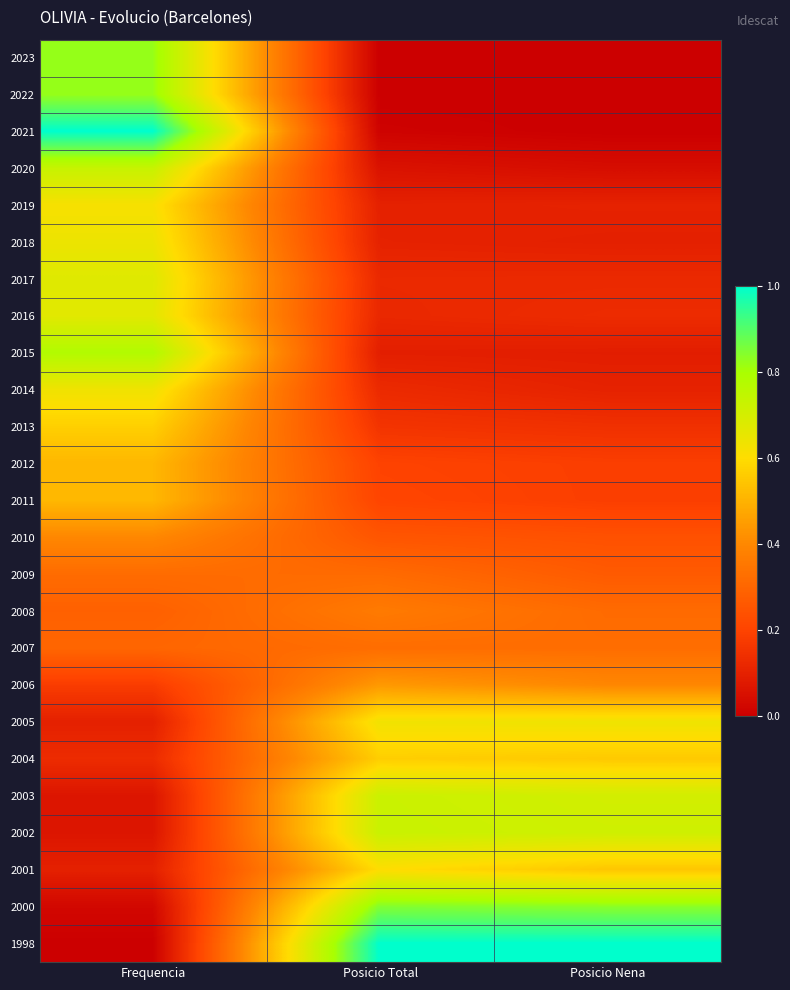

Reading right to left, extract all data points from this chart.

2023: Posicio Nena=0.0	Posicio Total=0.0	Frequencia=0.8
2022: Posicio Nena=0.0	Posicio Total=0.0	Frequencia=0.8
2021: Posicio Nena=0.0	Posicio Total=0.0	Frequencia=1.0
2020: Posicio Nena=0.0	Posicio Total=0.1	Frequencia=0.7
2019: Posicio Nena=0.1	Posicio Total=0.1	Frequencia=0.6
2018: Posicio Nena=0.1	Posicio Total=0.1	Frequencia=0.6
2017: Posicio Nena=0.1	Posicio Total=0.1	Frequencia=0.7
2016: Posicio Nena=0.1	Posicio Total=0.1	Frequencia=0.7
2015: Posicio Nena=0.1	Posicio Total=0.1	Frequencia=0.8
2014: Posicio Nena=0.1	Posicio Total=0.1	Frequencia=0.6
2013: Posicio Nena=0.1	Posicio Total=0.2	Frequencia=0.6
2012: Posicio Nena=0.2	Posicio Total=0.2	Frequencia=0.5
2011: Posicio Nena=0.2	Posicio Total=0.2	Frequencia=0.5
2010: Posicio Nena=0.2	Posicio Total=0.3	Frequencia=0.4
2009: Posicio Nena=0.3	Posicio Total=0.3	Frequencia=0.3
2008: Posicio Nena=0.3	Posicio Total=0.4	Frequencia=0.3
2007: Posicio Nena=0.3	Posicio Total=0.3	Frequencia=0.3
2006: Posicio Nena=0.4	Posicio Total=0.4	Frequencia=0.2
2005: Posicio Nena=0.6	Posicio Total=0.6	Frequencia=0.1
2004: Posicio Nena=0.6	Posicio Total=0.6	Frequencia=0.1
2003: Posicio Nena=0.7	Posicio Total=0.7	Frequencia=0.1
2002: Posicio Nena=0.7	Posicio Total=0.7	Frequencia=0.1
2001: Posicio Nena=0.5	Posicio Total=0.6	Frequencia=0.1
2000: Posicio Nena=0.8	Posicio Total=0.8	Frequencia=0.0
1998: Posicio Nena=1.0	Posicio Total=1.0	Frequencia=0.0